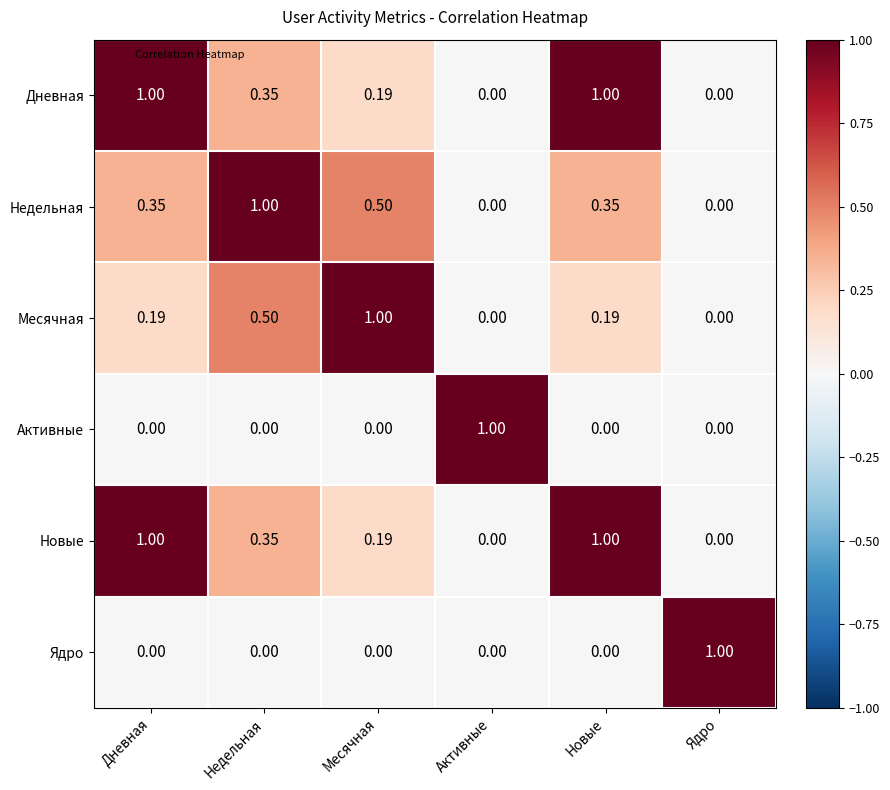

What is the spread (max minus min) of values at Активные?

1.0